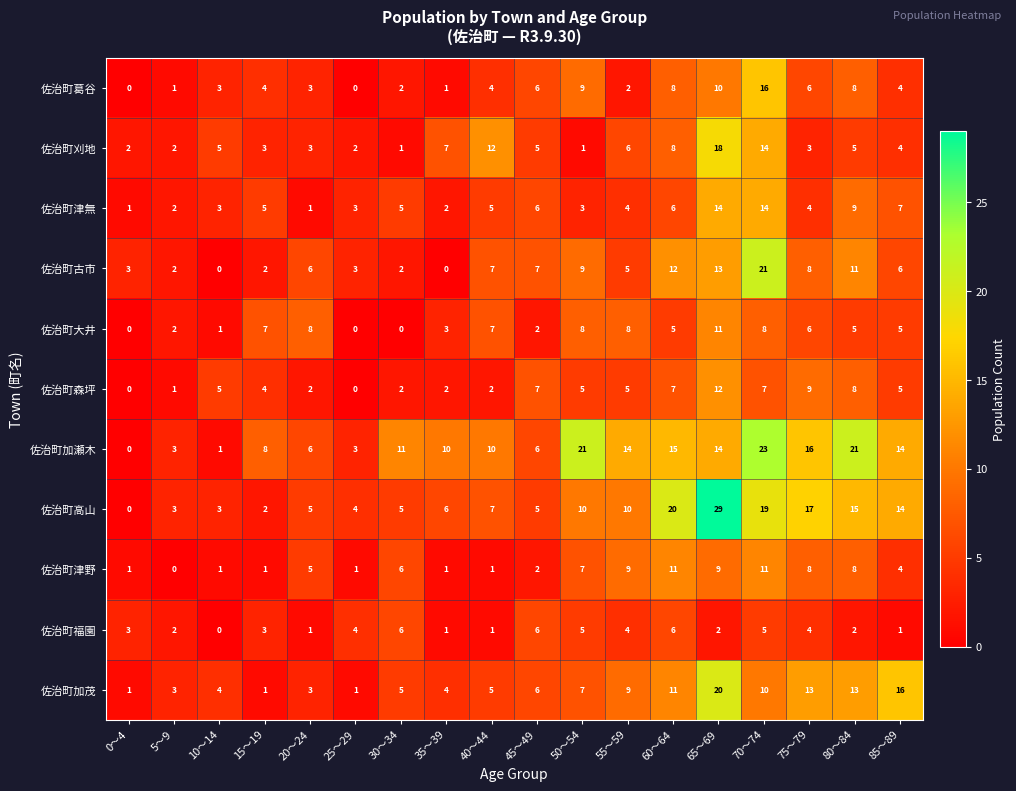

What is the total value across all series at 0～4?

11